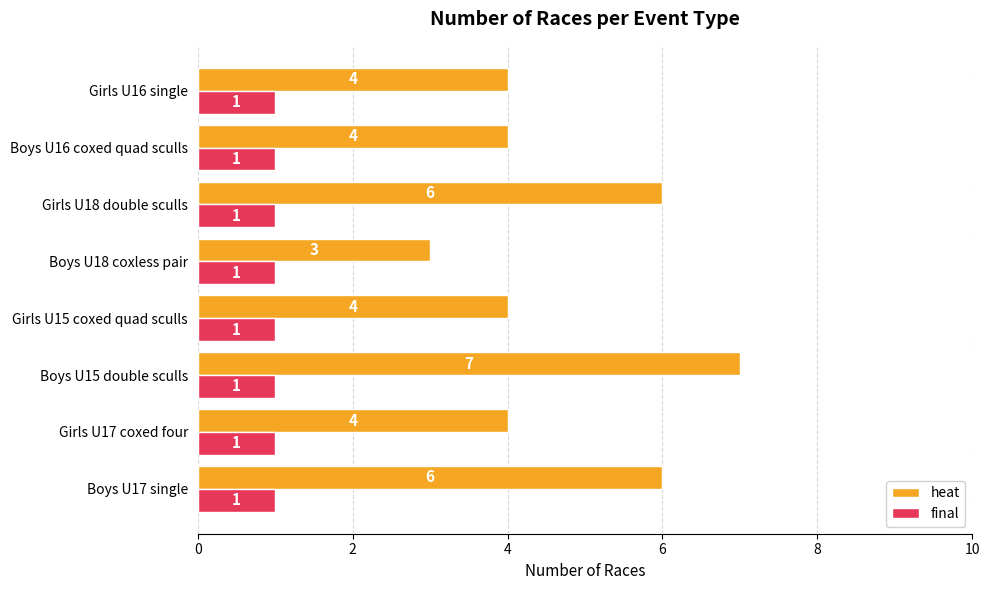

Rank the series by their average value, from lowest to highest.

final, heat